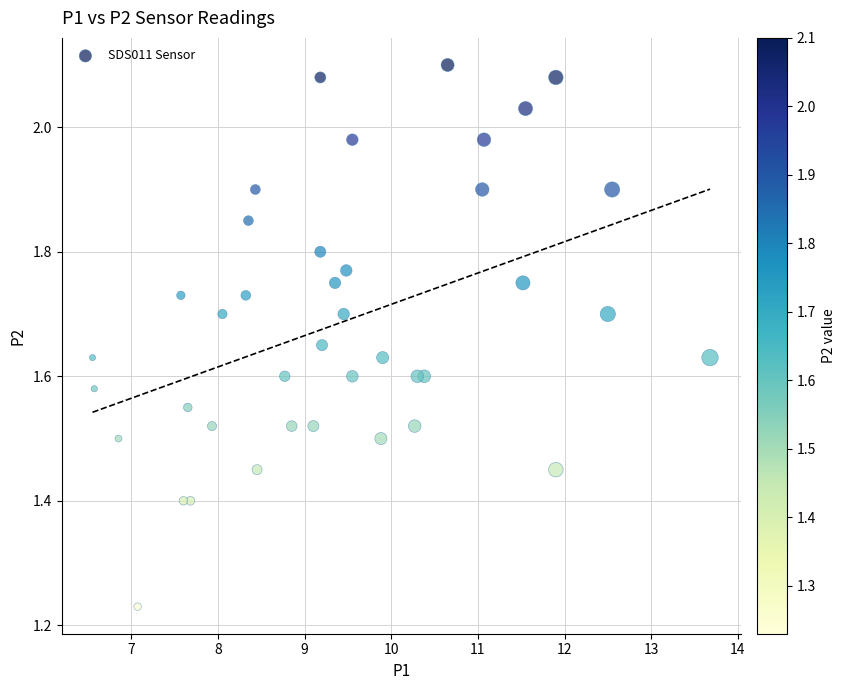

What is the range of X values (max minus min)?

7.1